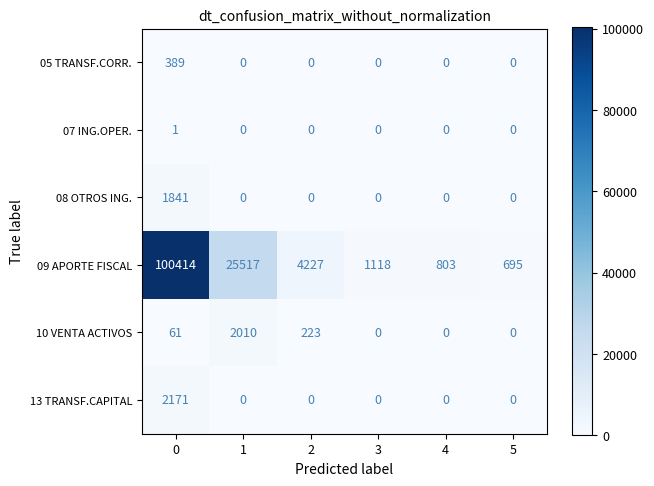

What is the maximum value shown in the chart?

100414